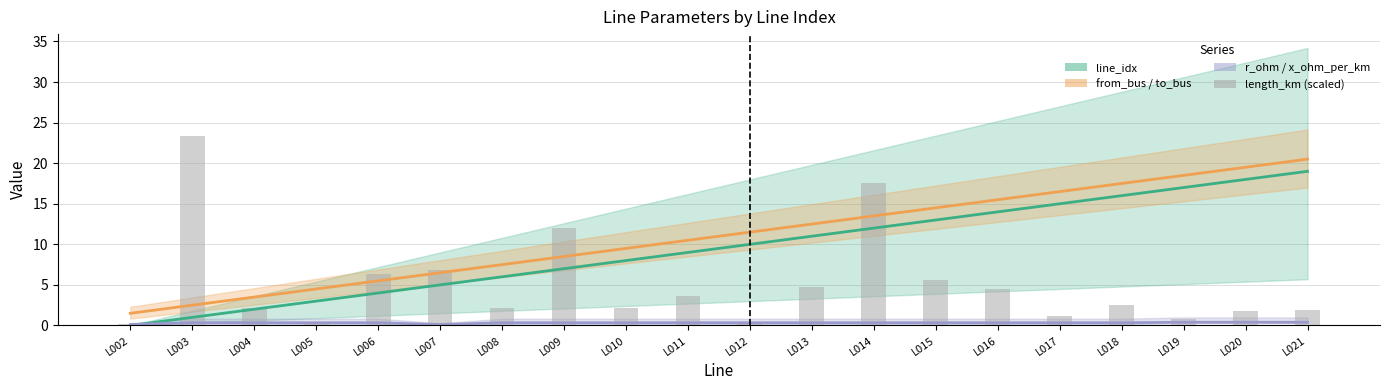

Between L007 and L002, which is larger?

L007